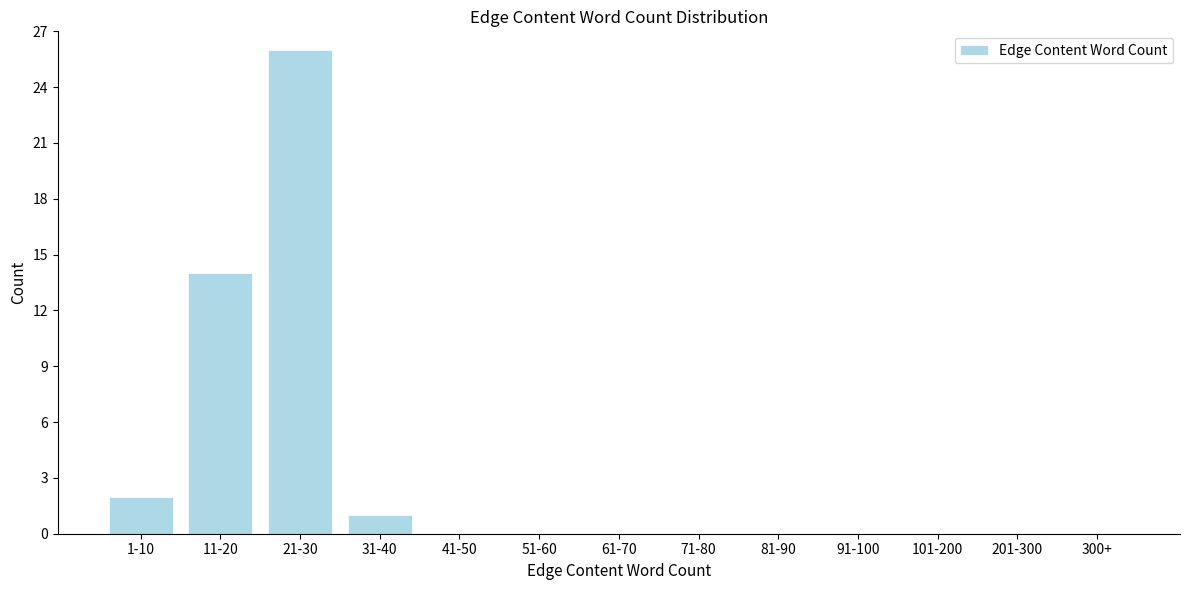

Reading left to right, list all the values displayed in this chart.

1-10=2	11-20=14	21-30=26	31-40=1	41-50=0	51-60=0	61-70=0	71-80=0	81-90=0	91-100=0	101-200=0	201-300=0	300+=0